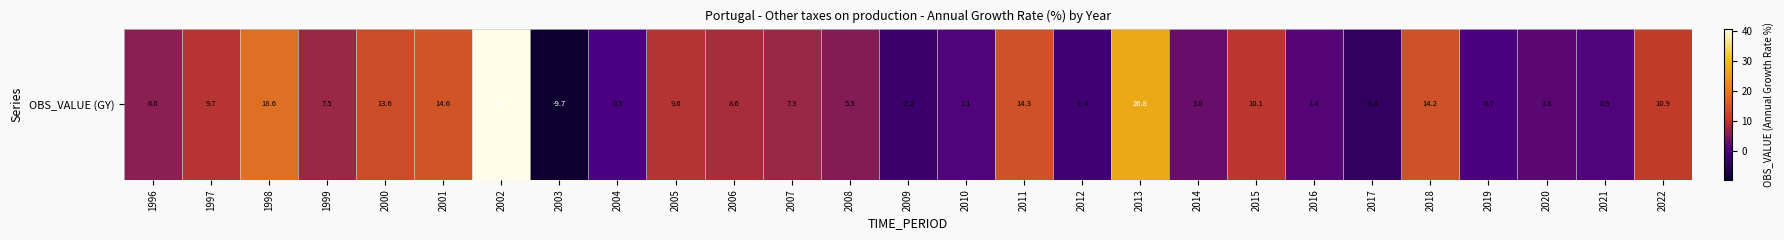

Which category has the highest value across all series?

2002